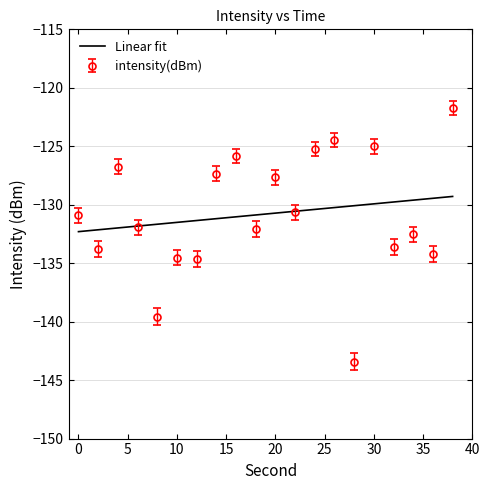

What is the maximum value for Linear fit?

-129.3